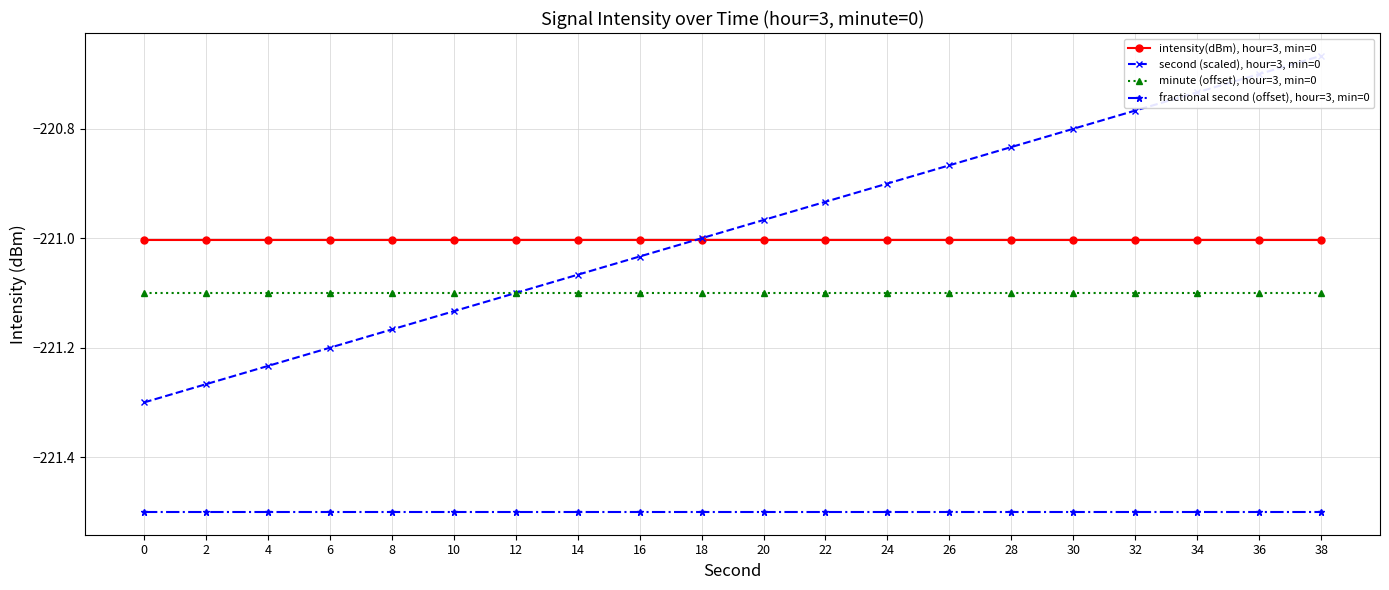

True or false: fractional second (offset), hour=3, min=0 and minute (offset), hour=3, min=0 cross at least once.

False